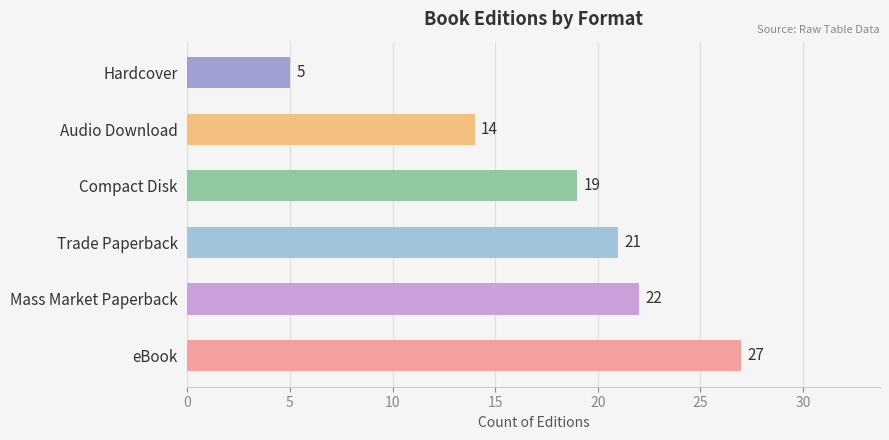

The value at Compact Disk is 25. True or false?

False